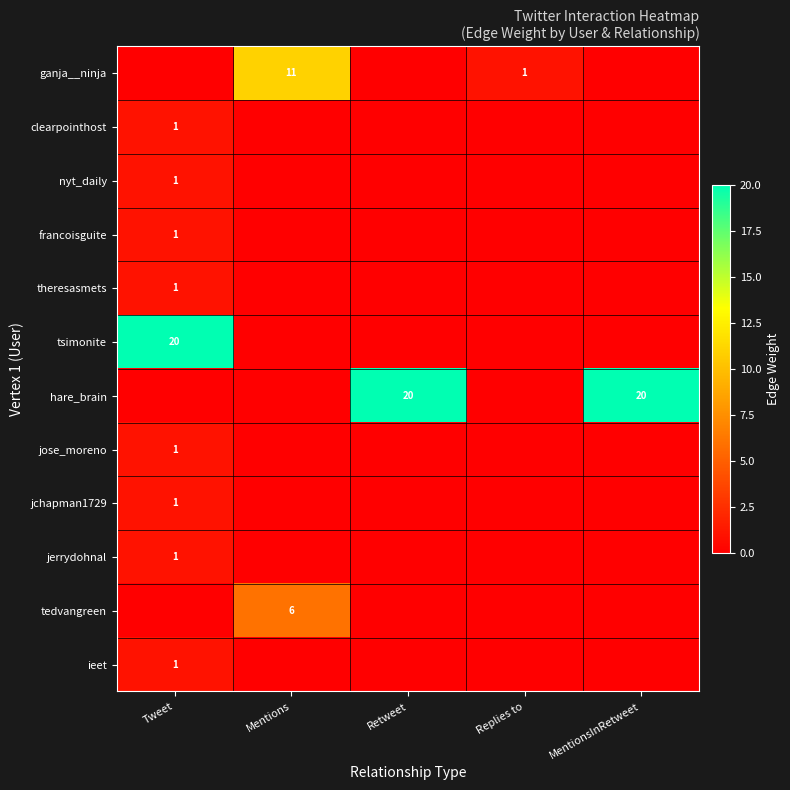

Is it true that tedvangreen equals 2 at Mentions?

False